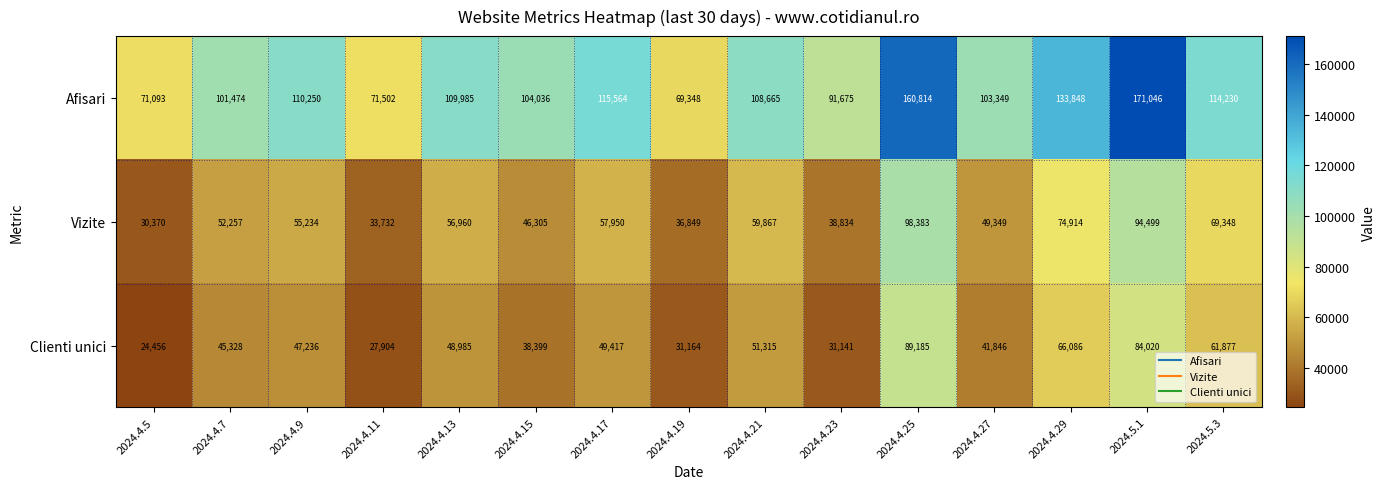

Is it true that Vizite equals 93309 at 2024.5.3?

False